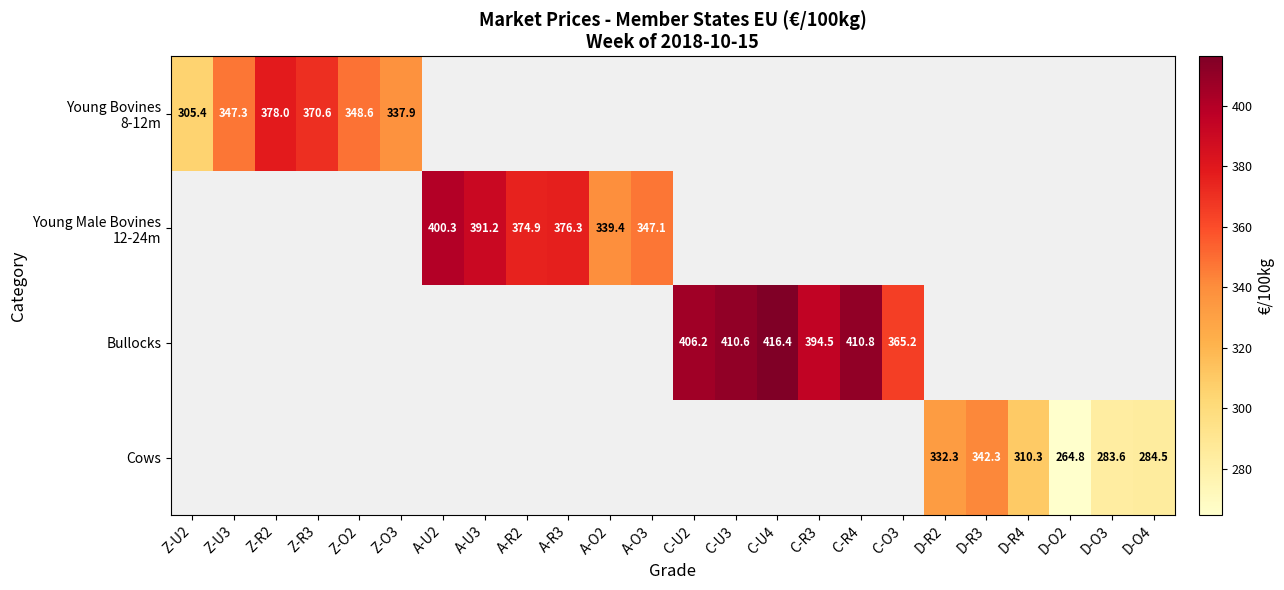

Which has a higher value, C-R3 or C-U3?

C-U3